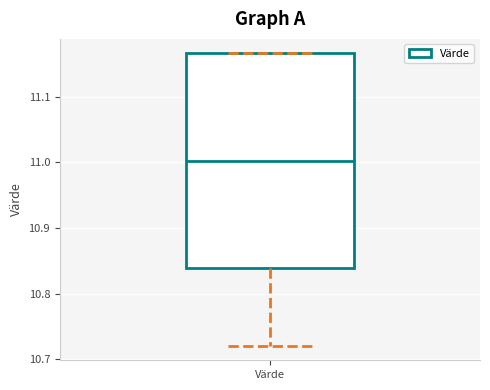

Where does the lower whisker of the box for Värde end on the y-axis? The values are not printed on the chart, so give them approximately, as read against the axis.

10.72